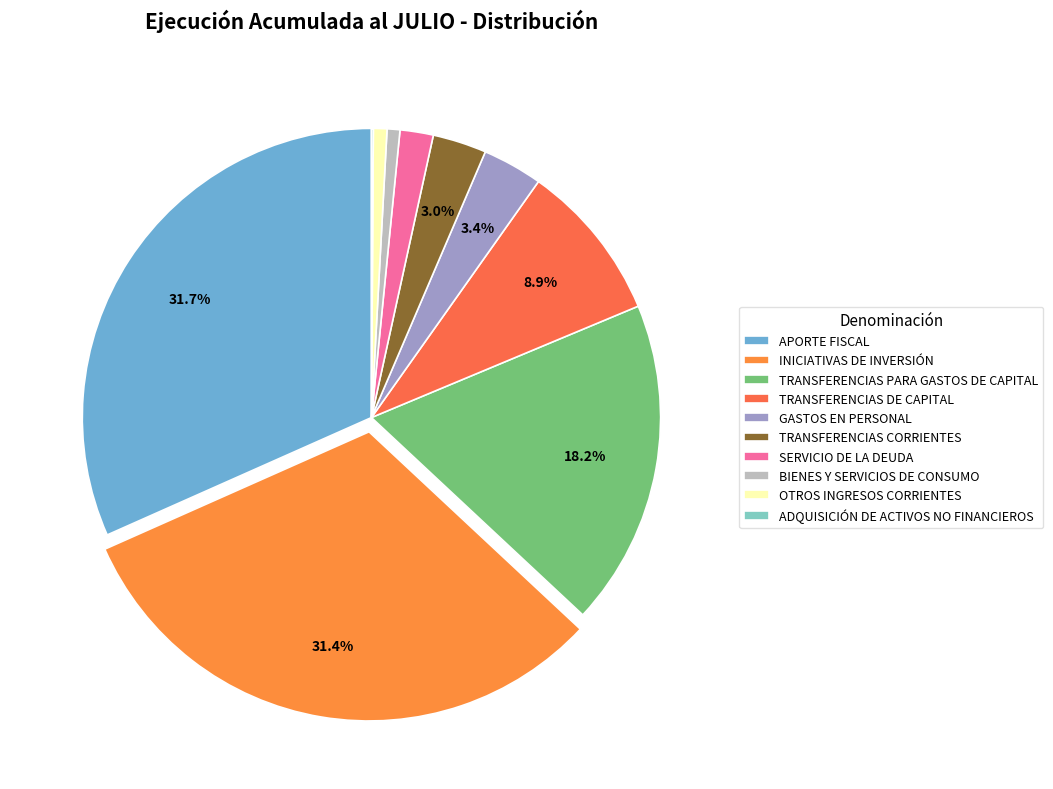

Which has a higher value, ADQUISICIÓN DE ACTIVOS NO FINANCIEROS or TRANSFERENCIAS CORRIENTES?

TRANSFERENCIAS CORRIENTES